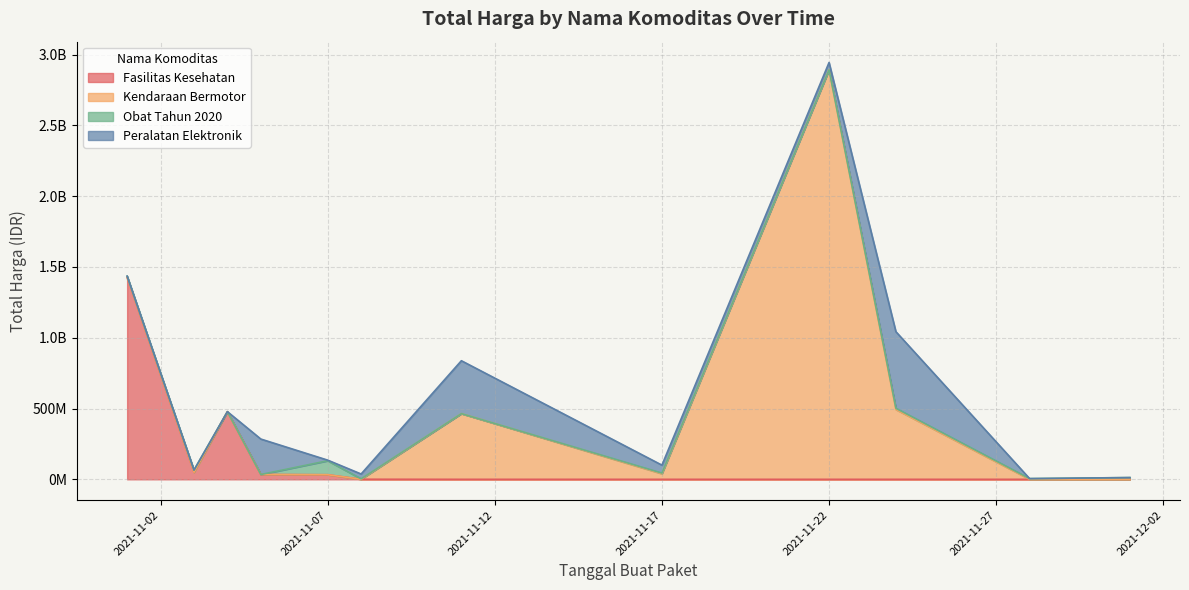

True or false: Fasilitas Kesehatan has more than 2 points higher than both neighbors.

False